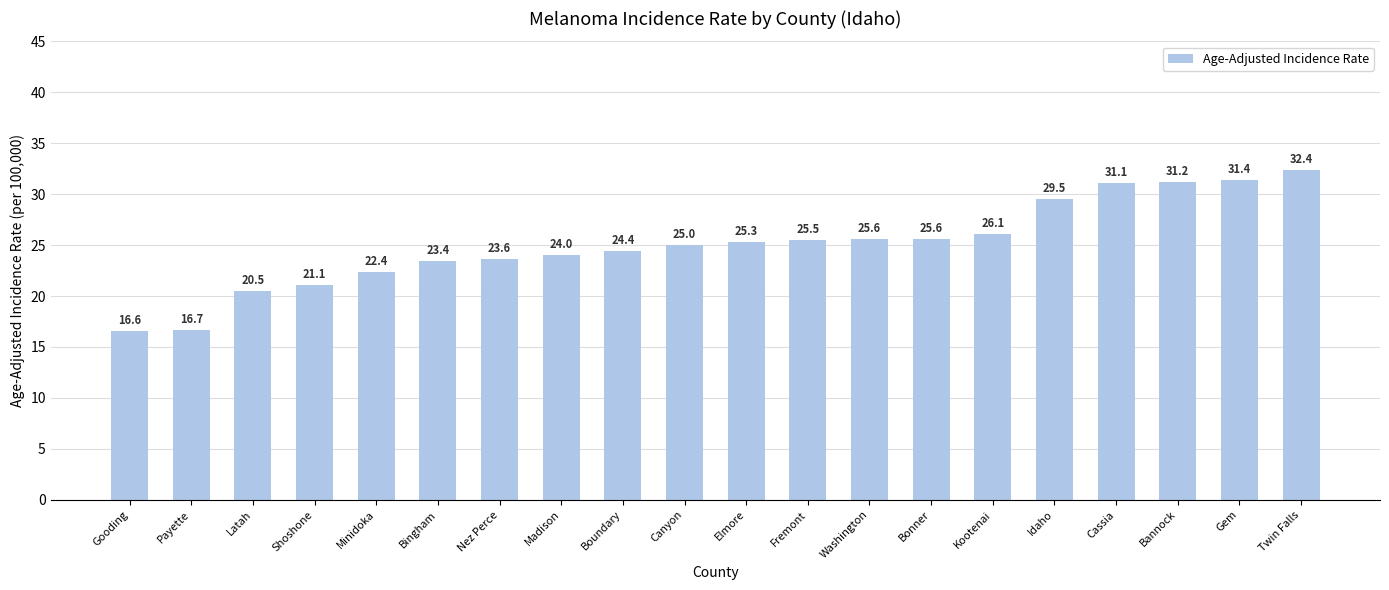

How many values are below 25?

9